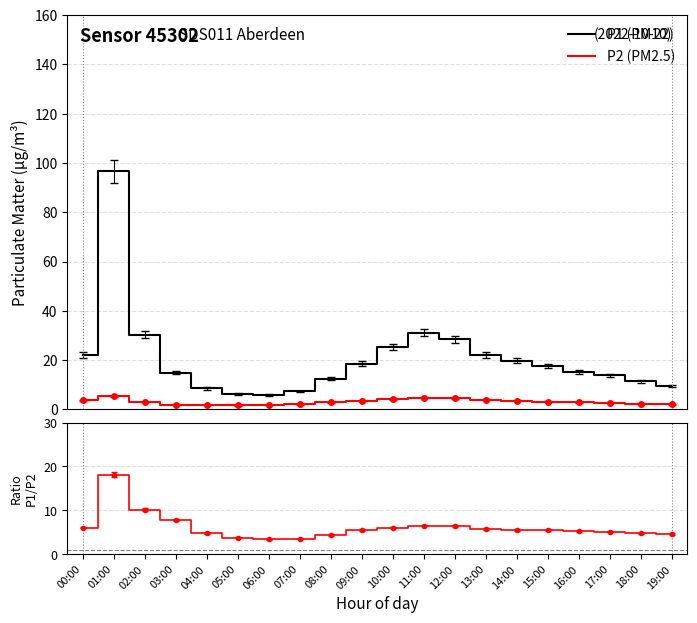

At which label does P1 (PM10) reach its minimum?

06:00